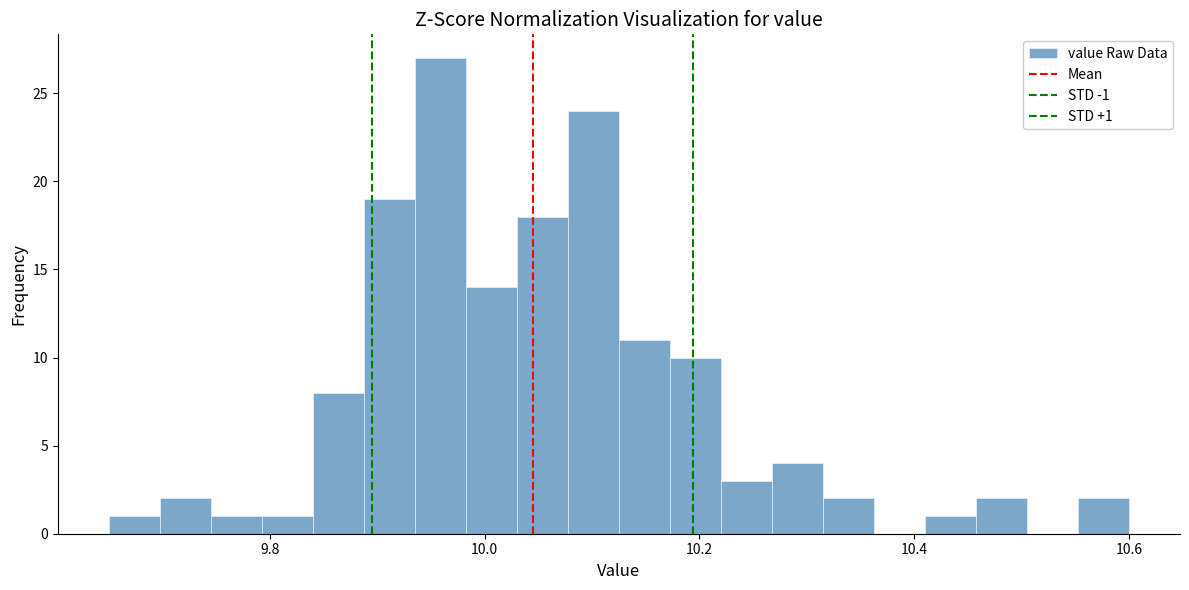

Read against the x-axis, roughly where is the centre of the tallest bar?

9.96